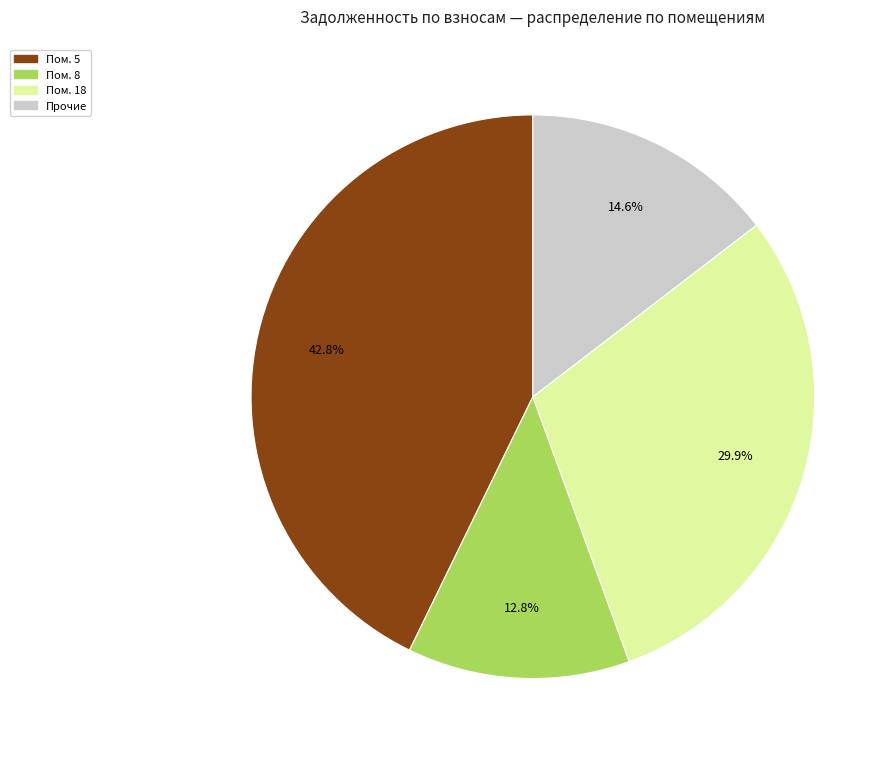

Is there any slice that represents more than half of the pie?

No